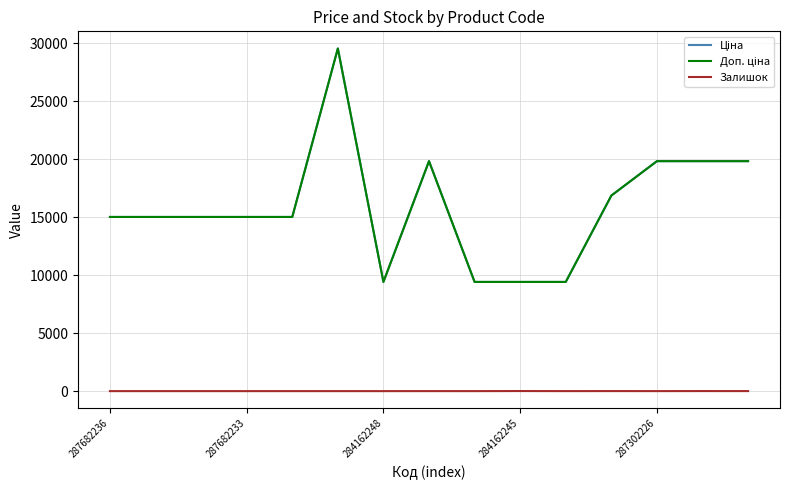

How many lines are shown in the chart?

3